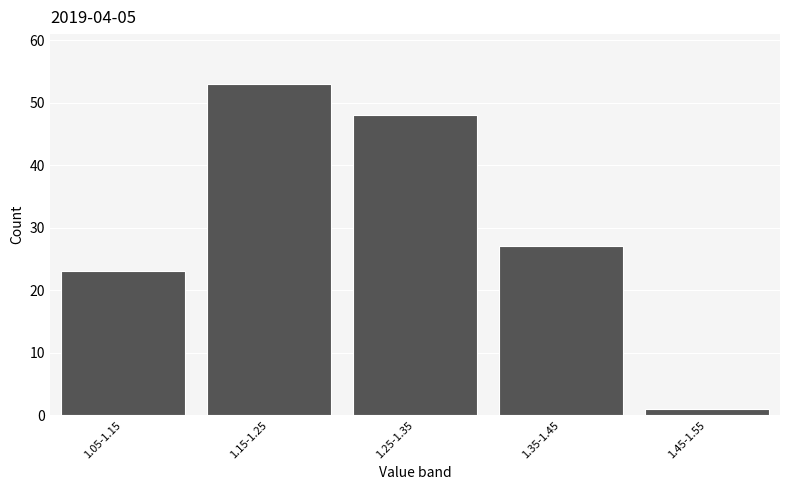

Reading right to left, what are all the values shown in this chart?

1	27	48	53	23